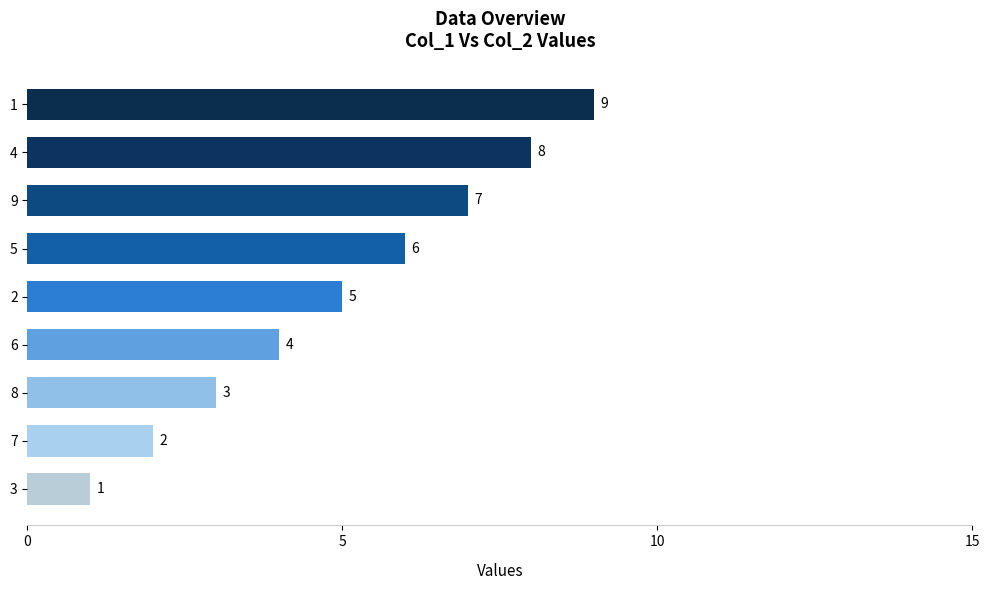

How many data points does each series have?

9